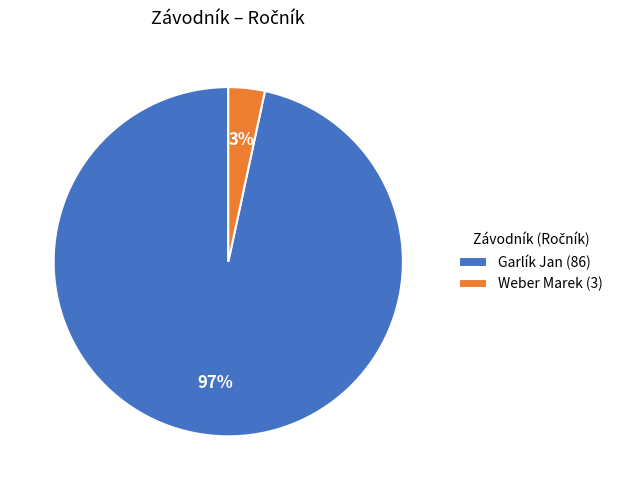

Does Garlík Jan account for over 50% of the chart?

Yes